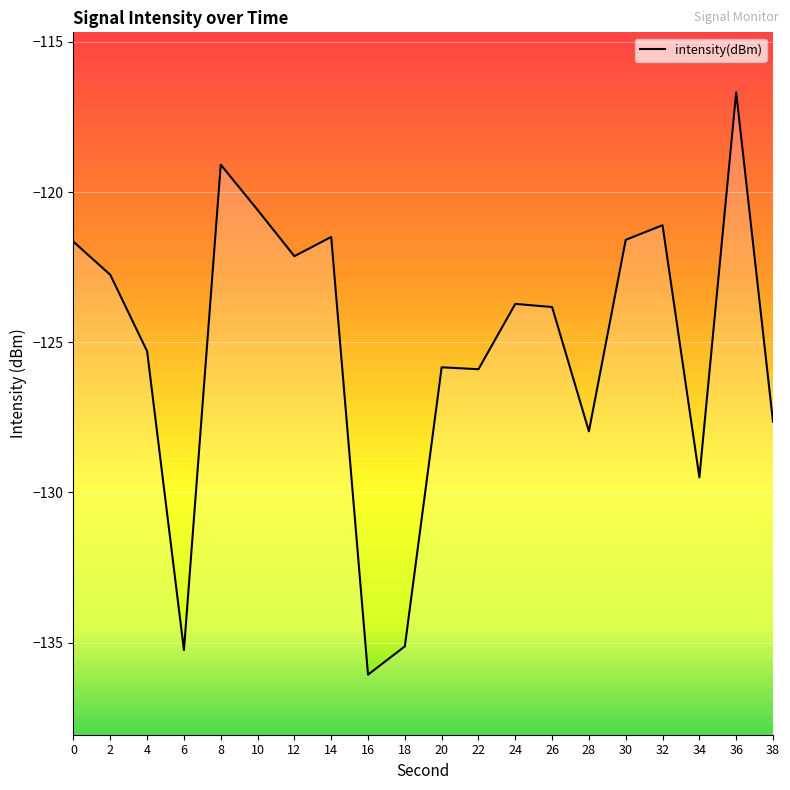

How many interior local peaks (higher than both neighbors) does the data have?

6